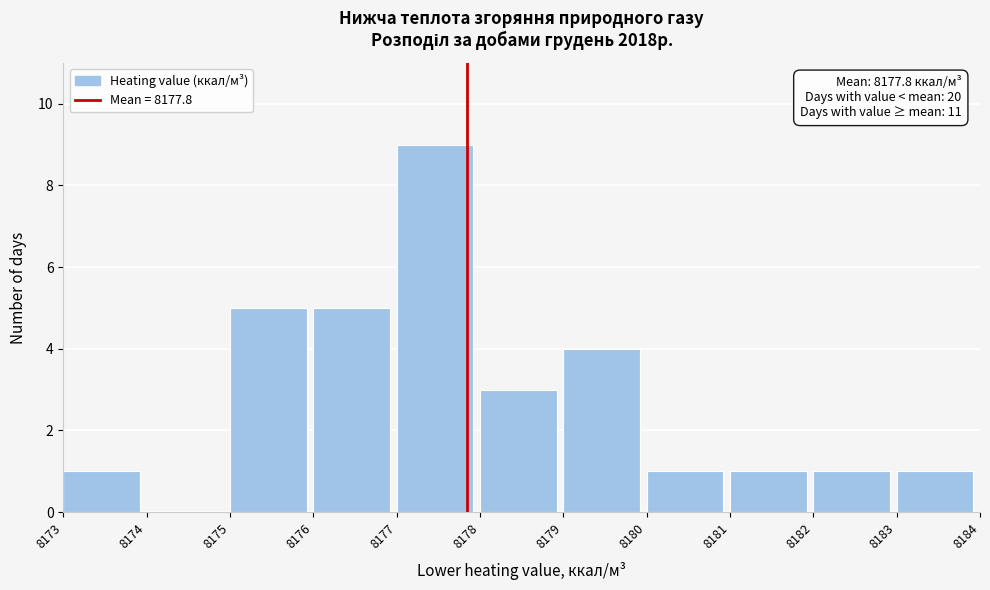

Over which range of the x-axis is the bar tallest?

8177 to 8178